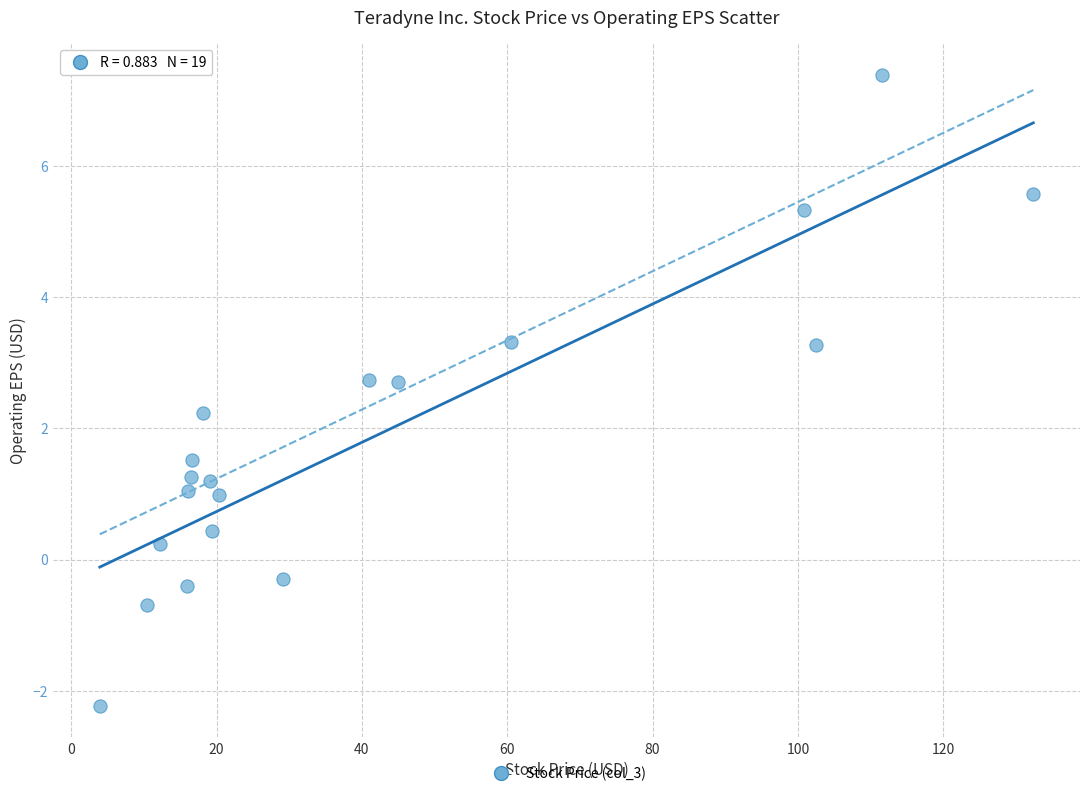

What Y value in the scatter plot is closest to 2?

2.2